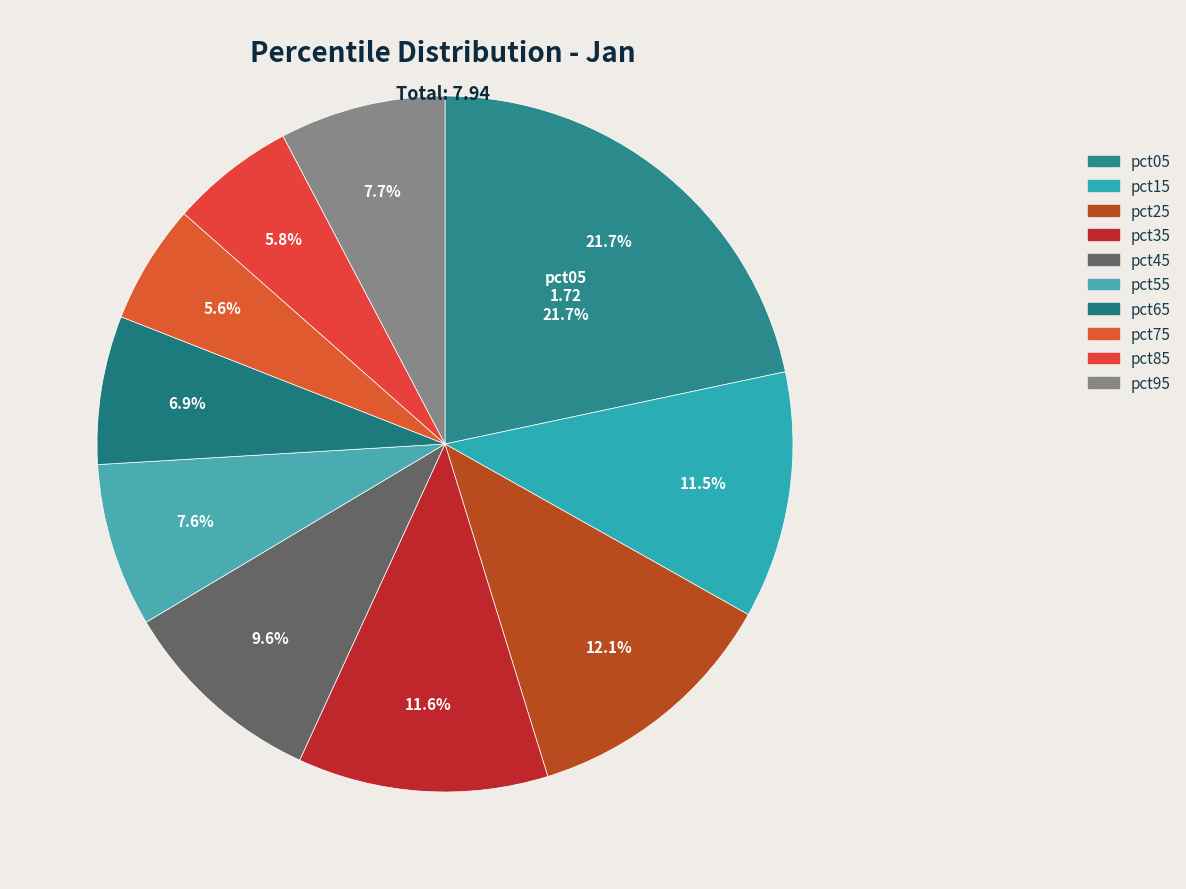

To the nearest percent, what is the average slice percentage?

10%